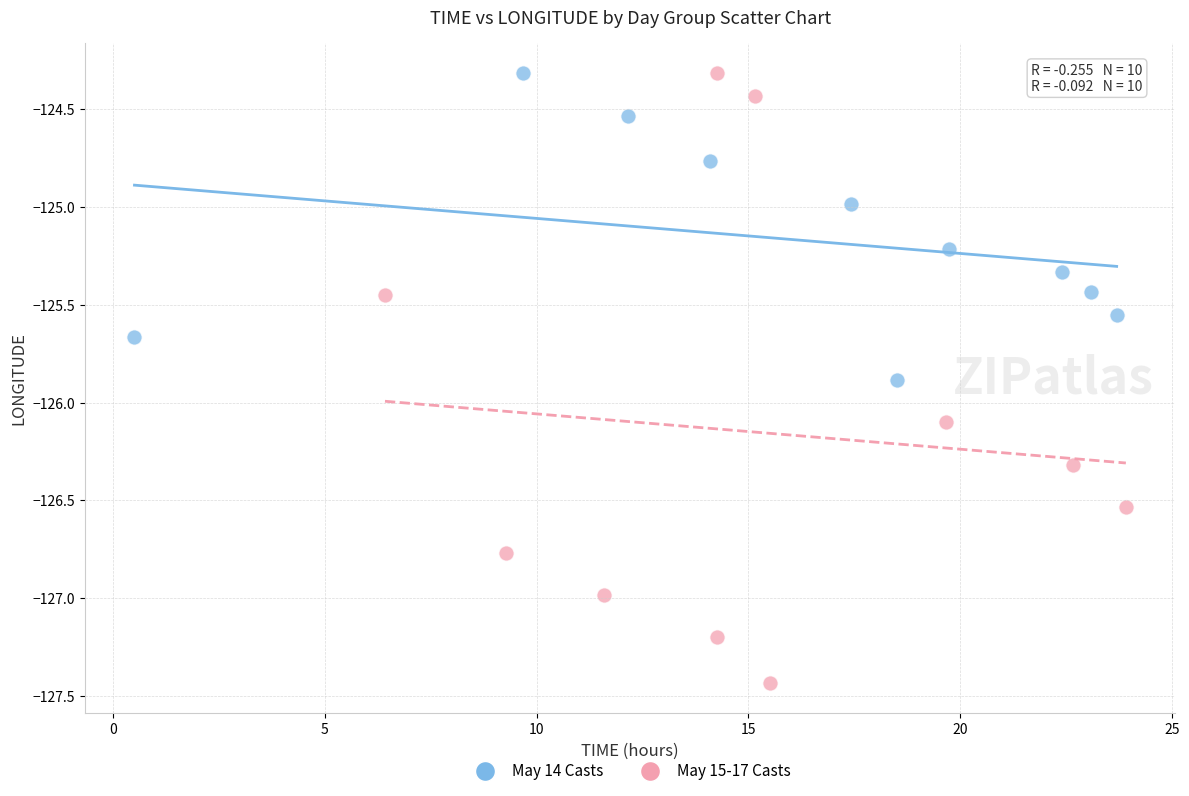

Which series has the widest spread of Y values?

May 15-17 Casts